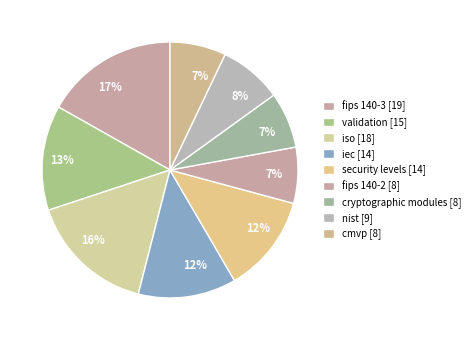

How many segments does this pie chart have?

9